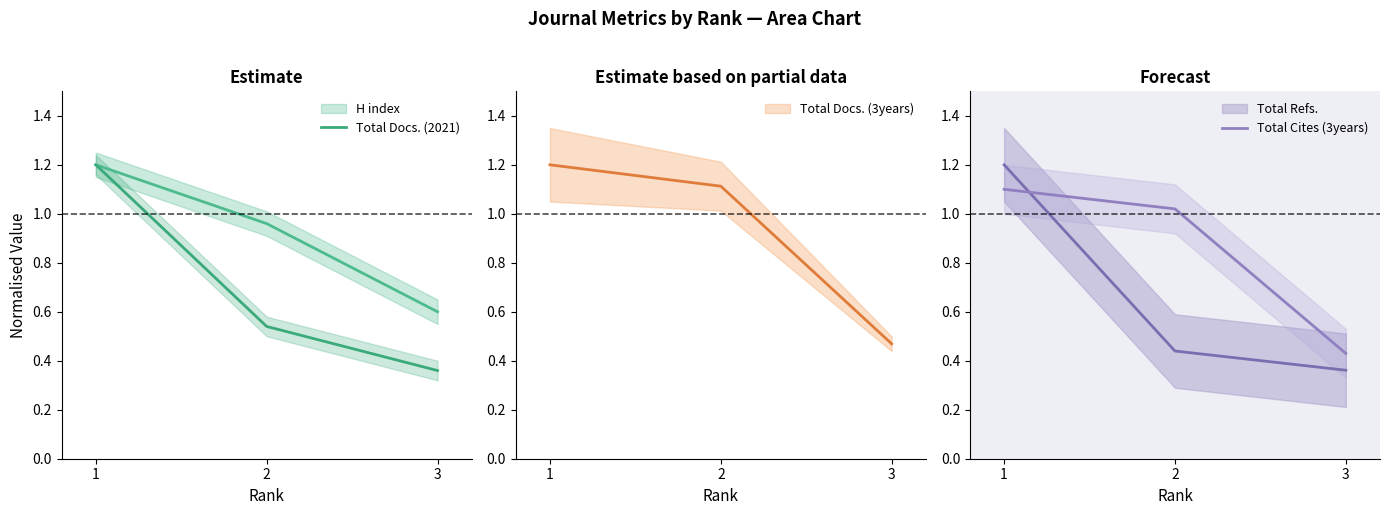

What is the maximum value for Total Docs. (2021)?

1.2